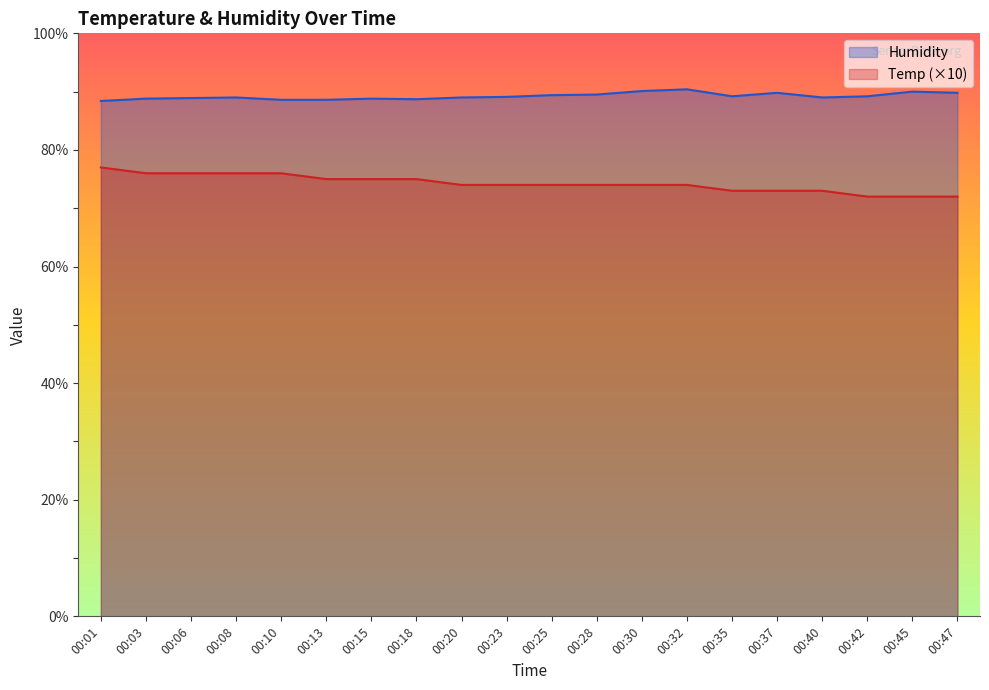

In Humidity, how many points are higher than both neighbors (excluding endpoints)?

5